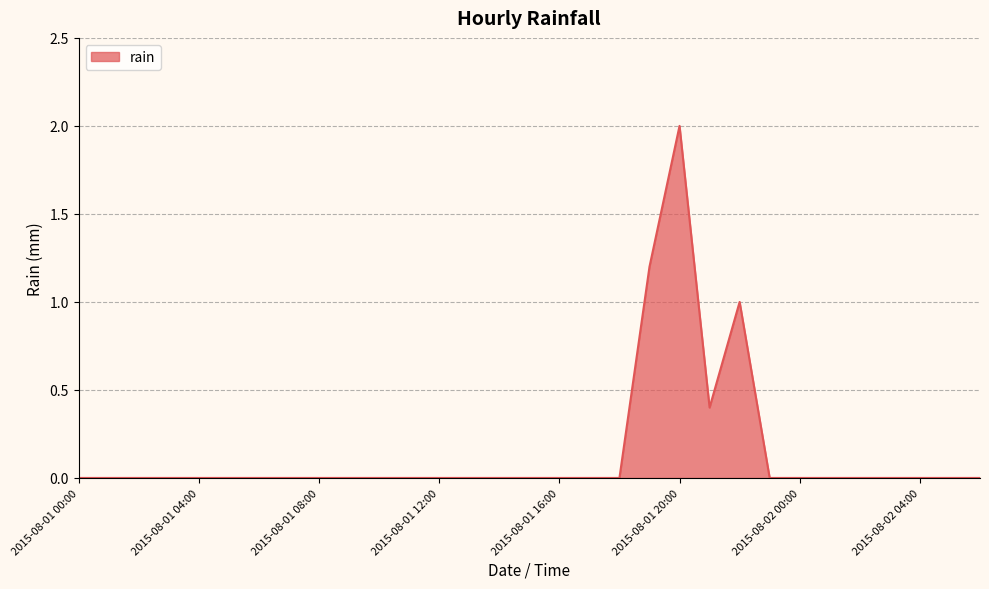

What is the difference between the maximum and minimum values?

2.0